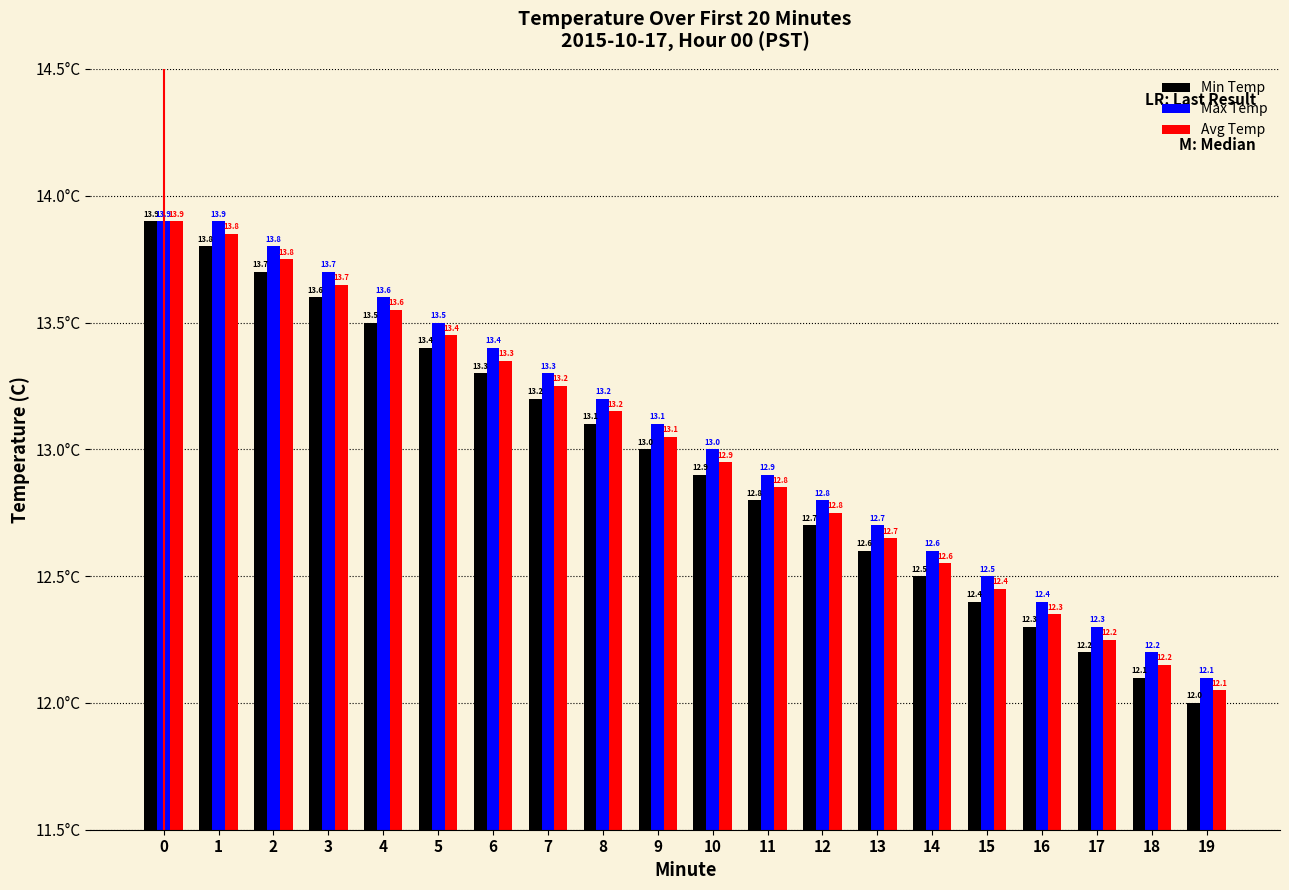

What is the difference between the Max Temp values at 6 and 14?

0.8